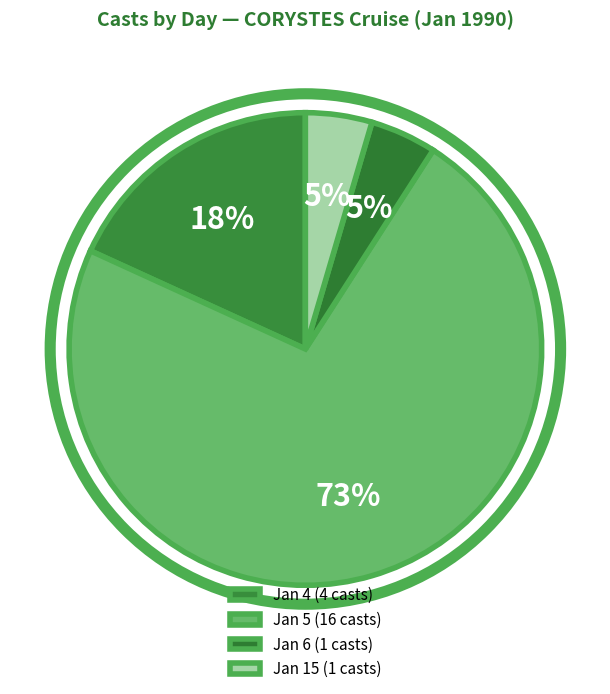

To the nearest percent, what is the average slice percentage?

25%